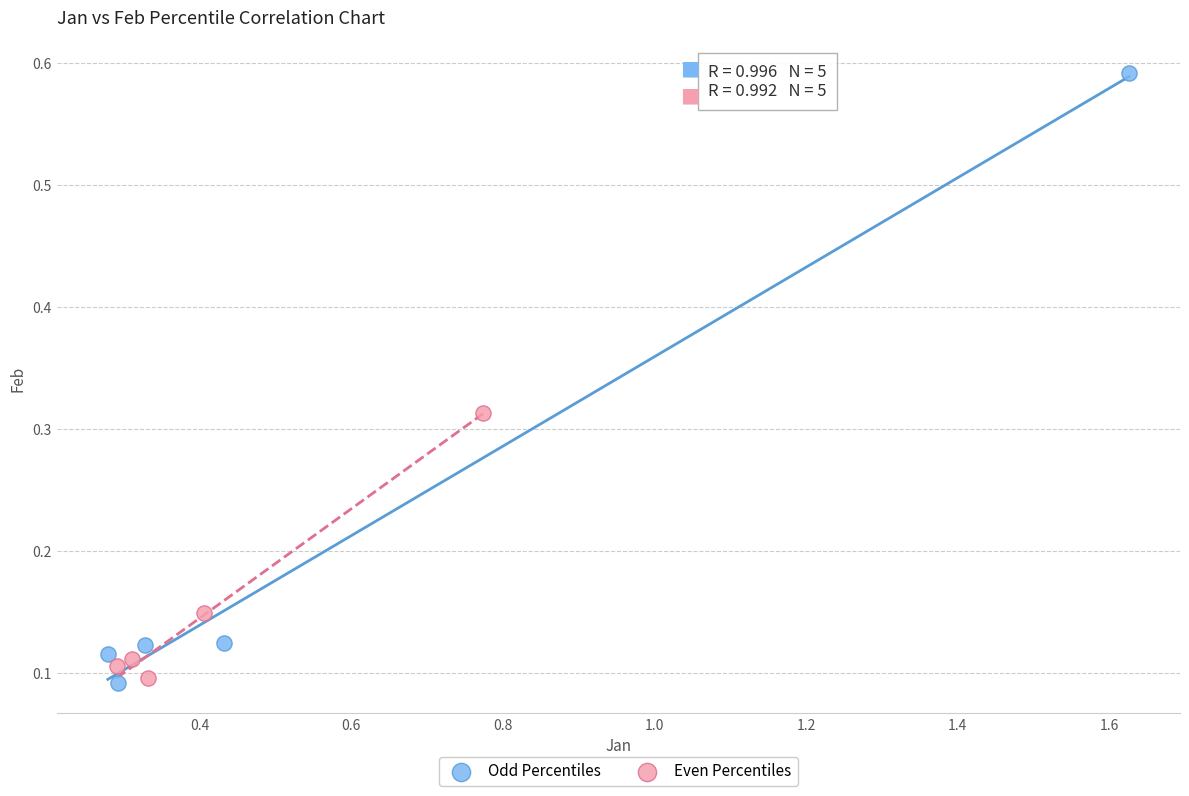

Which series reaches the maximum Y coordinate?

Odd Percentiles